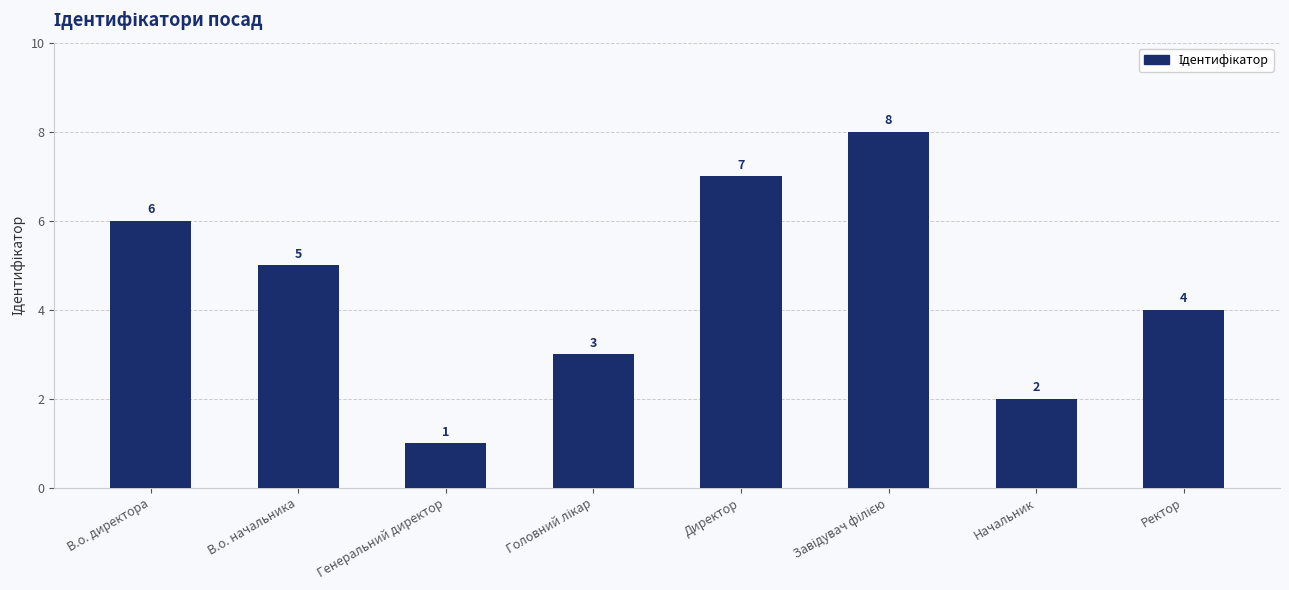

Where is the data nearest to the value 4?

Ректор